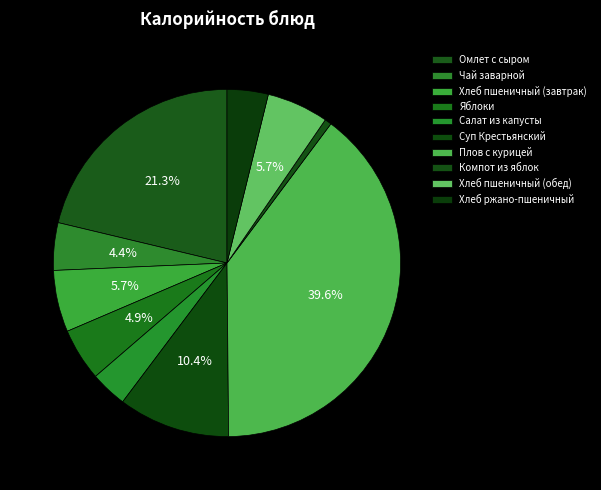

Count the number of slices in the pie.

10